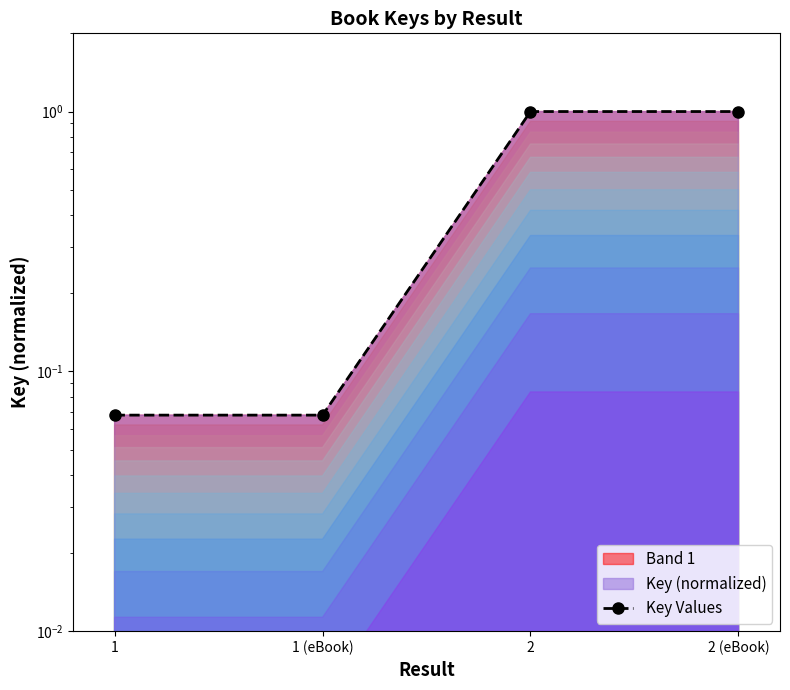

What is the label of the 4th point from the right?

1